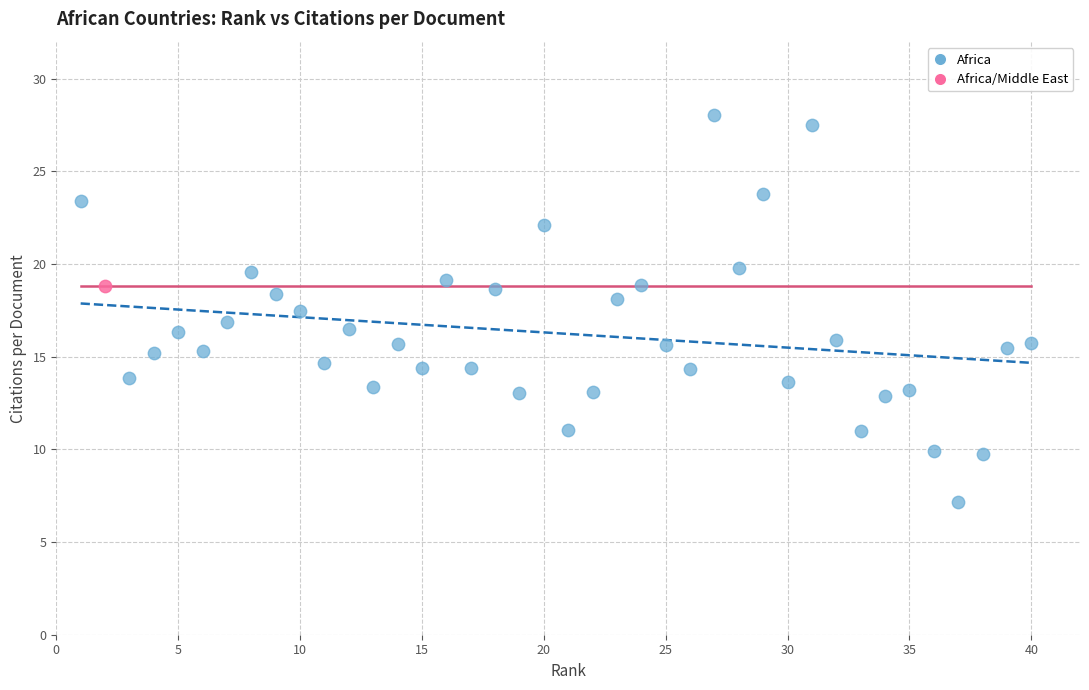

What are all the series names shown in the legend?

Africa, Africa/Middle East